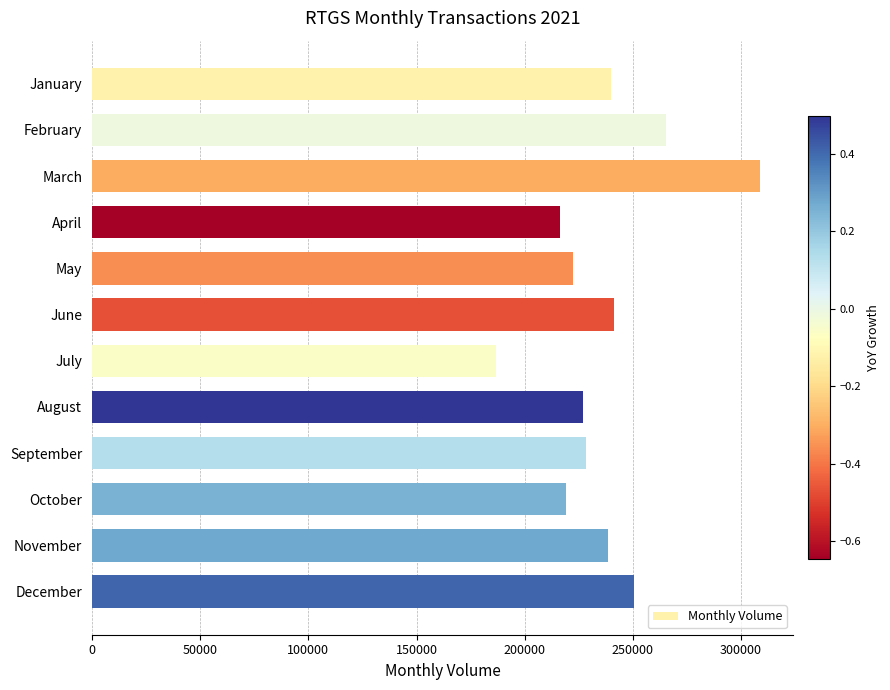

Are the bars horizontal?

Yes